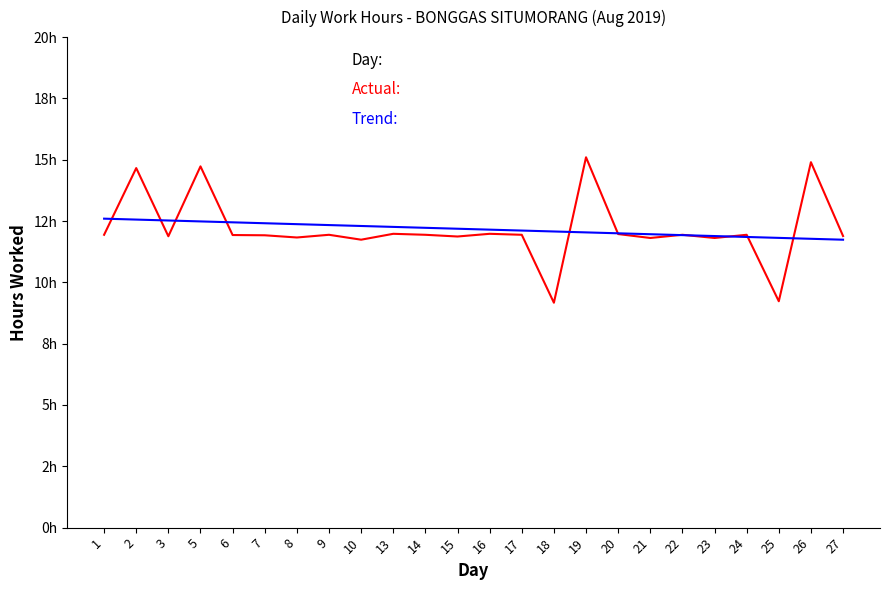

Does the chart have visible grid lines?

No